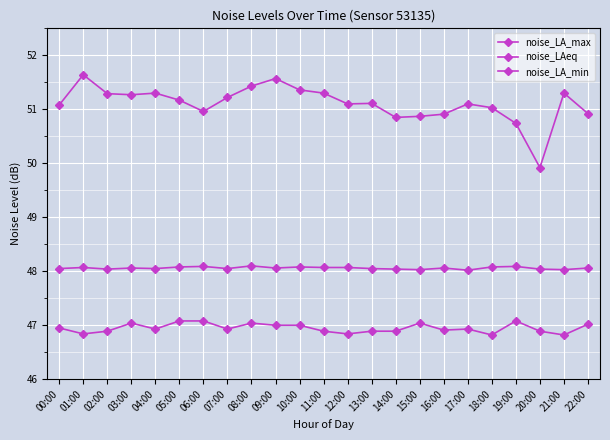

How many lines are shown in the chart?

3